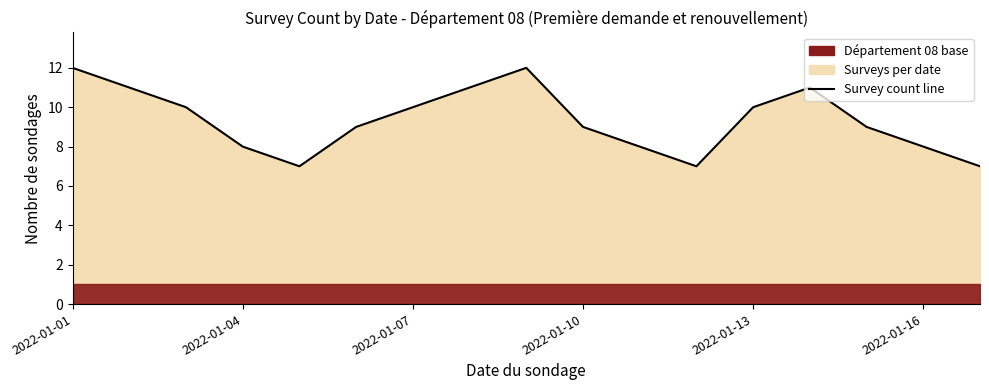

Where does the data first go above 9?

2022-01-01